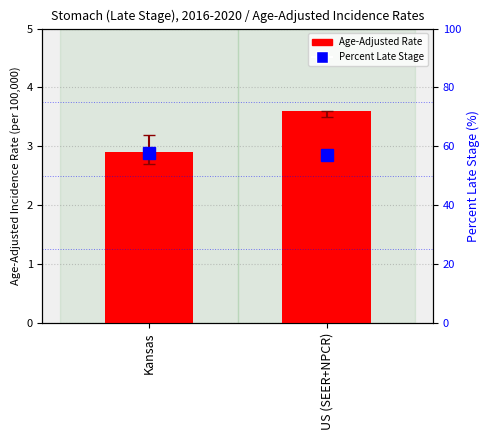

Which category has the highest value in the Percent Late Stage series?

Kansas